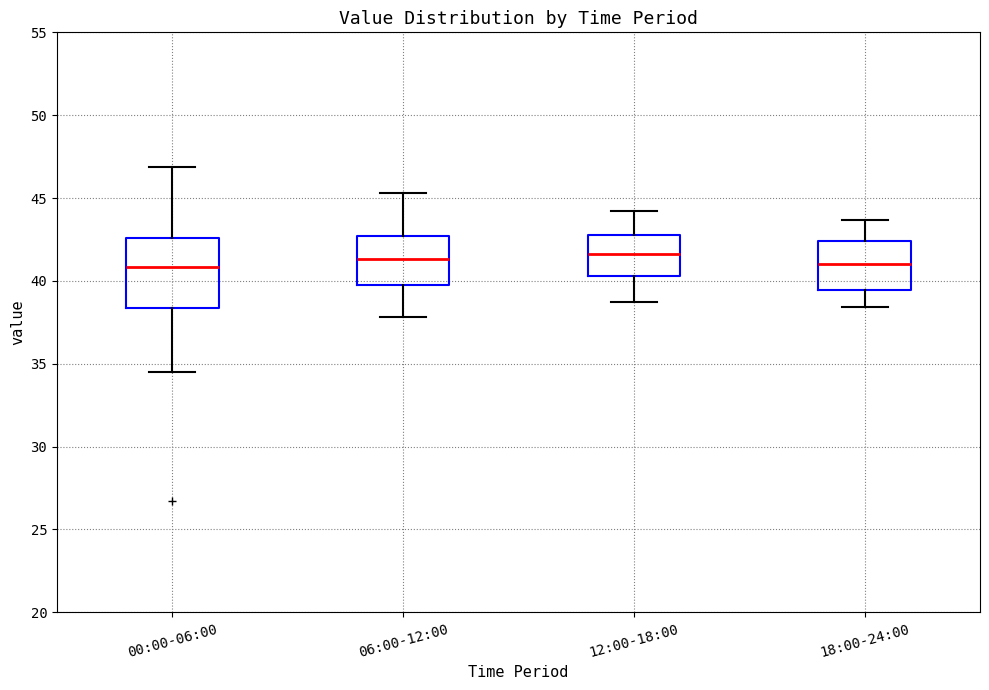

Reading left to right, read every box against the y-axis: the position of its median line, the range the box covers, and the ends of its whiskers. The values are not printed on the chart, so give them approximately, as read against the axis.

00:00-06:00: median 41.0, box 38.5 to 42.5, whiskers 34.5 to 47.0
06:00-12:00: median 41.5, box 40.0 to 42.5, whiskers 38.0 to 45.5
12:00-18:00: median 41.5, box 40.5 to 43.0, whiskers 38.5 to 44.0
18:00-24:00: median 41.0, box 39.5 to 42.5, whiskers 38.5 to 43.5